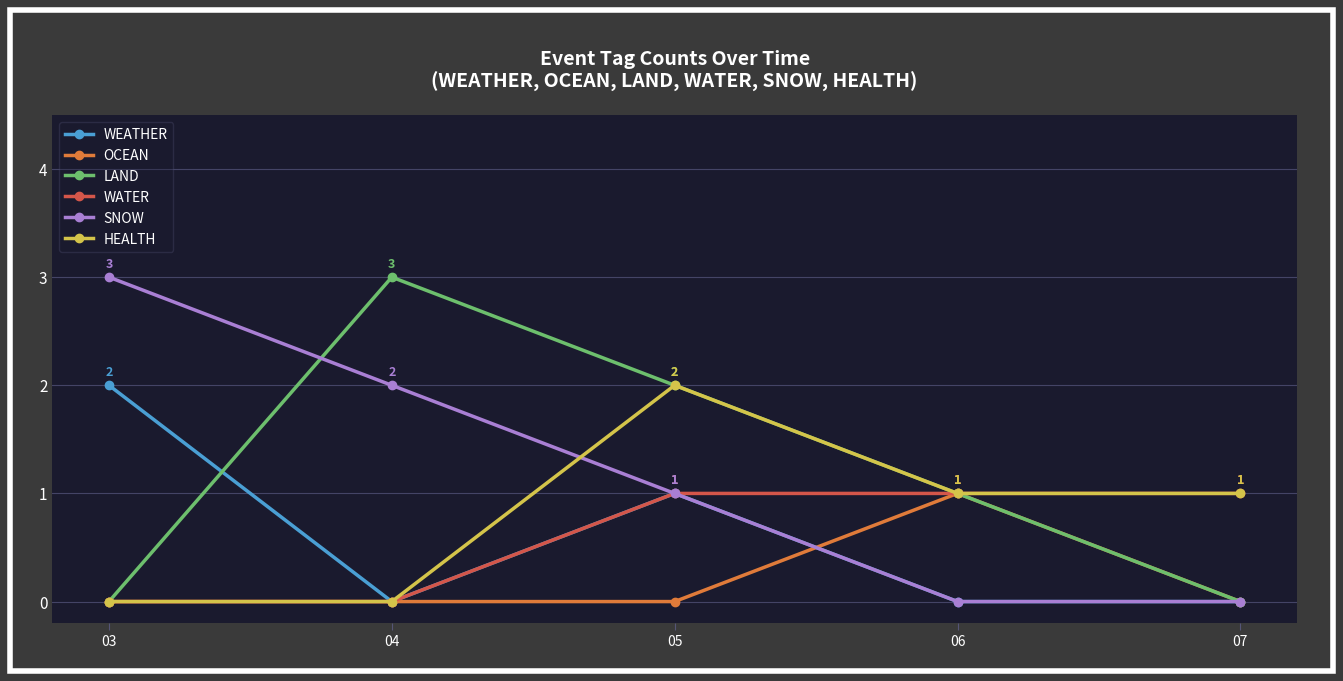

How many data points in WATER are less than 1?

2